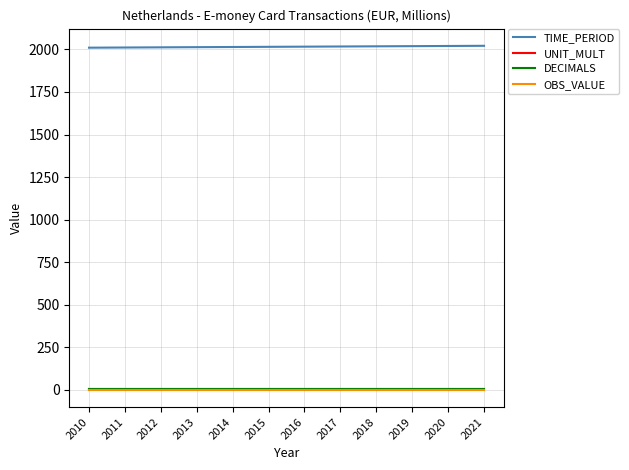

Does the chart display data point markers on the line(s)?

No